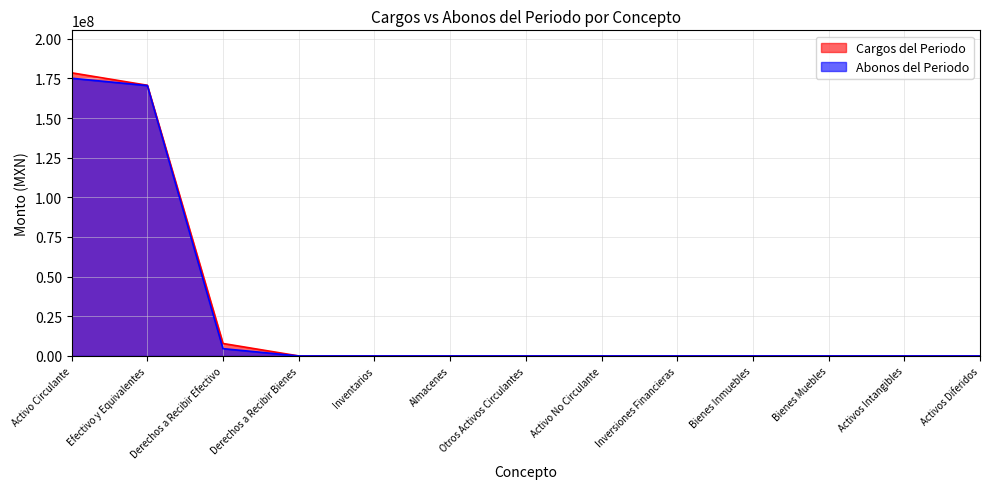

The value of Cargos del Periodo at Inversiones Financieras is -54488234.1. True or false?

False